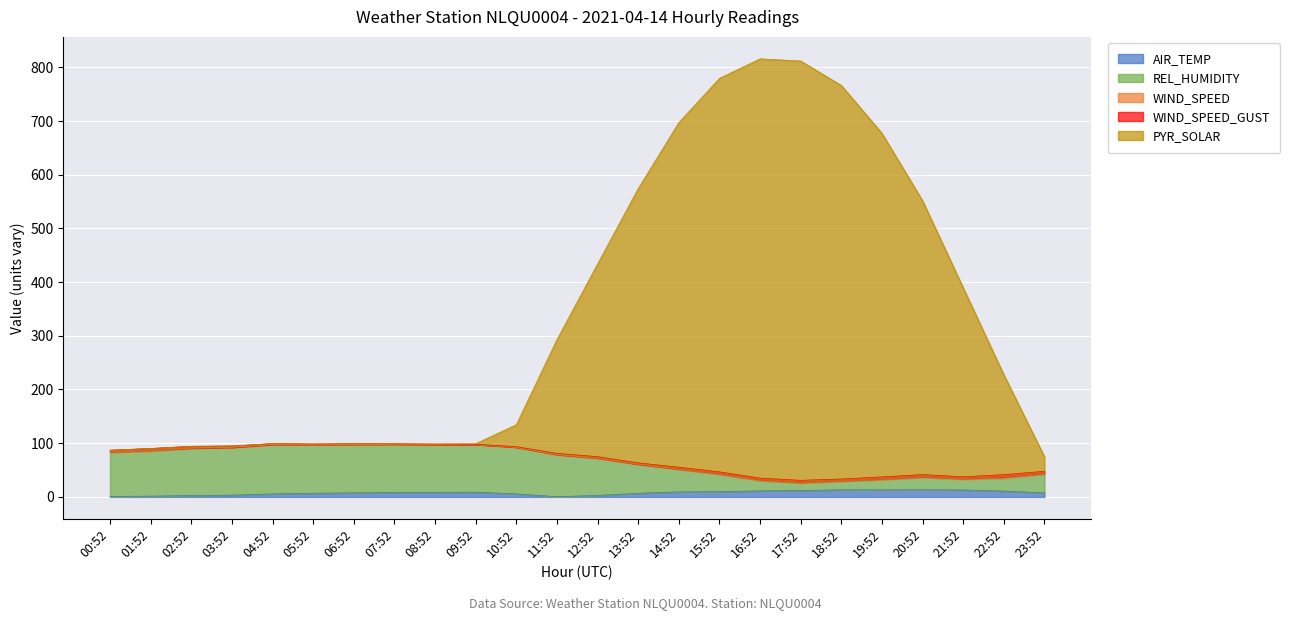

What is the value of the REL_HUMIDITY point at the 20th from the left?

37.2